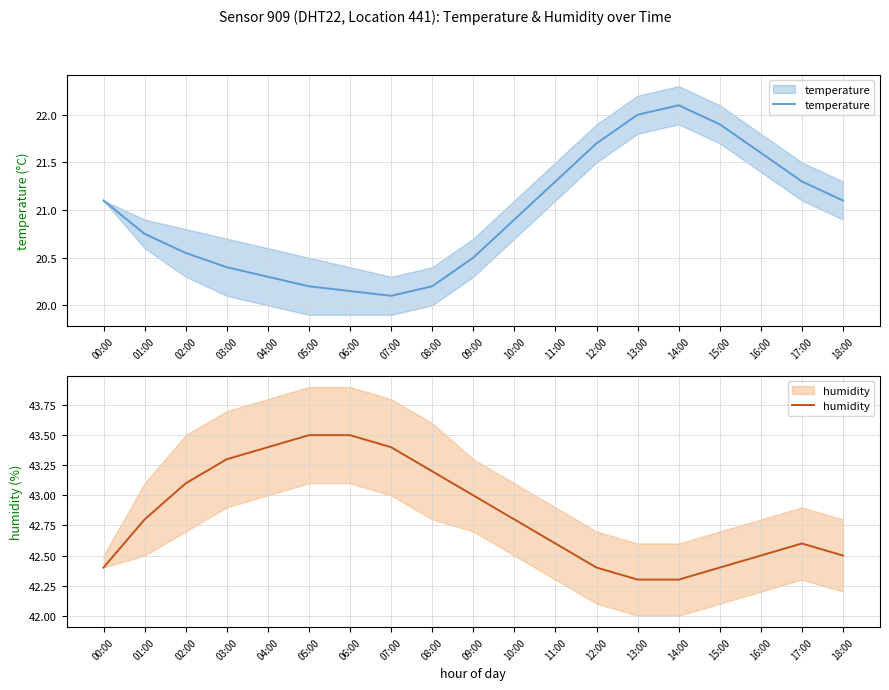

True or false: humidity has more than 1 interior local peaks.

False